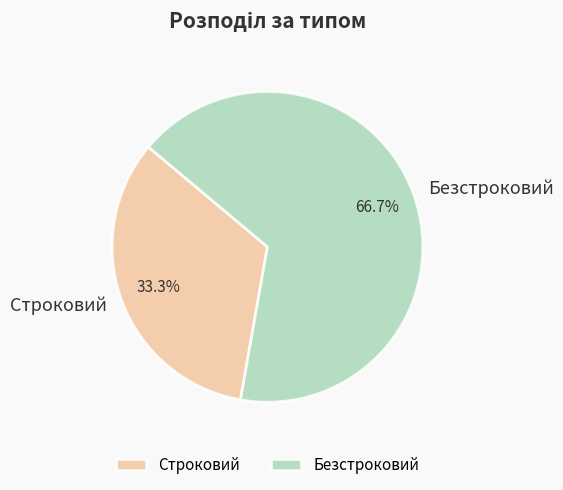

Is Безстроковий the majority of the pie?

Yes